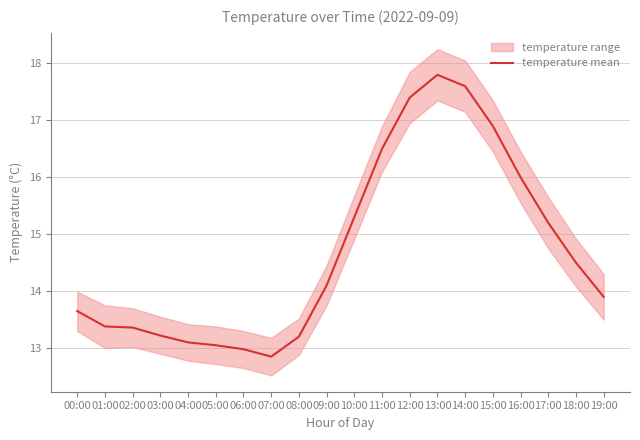

What is the difference between the second highest and second lowest values?

4.6